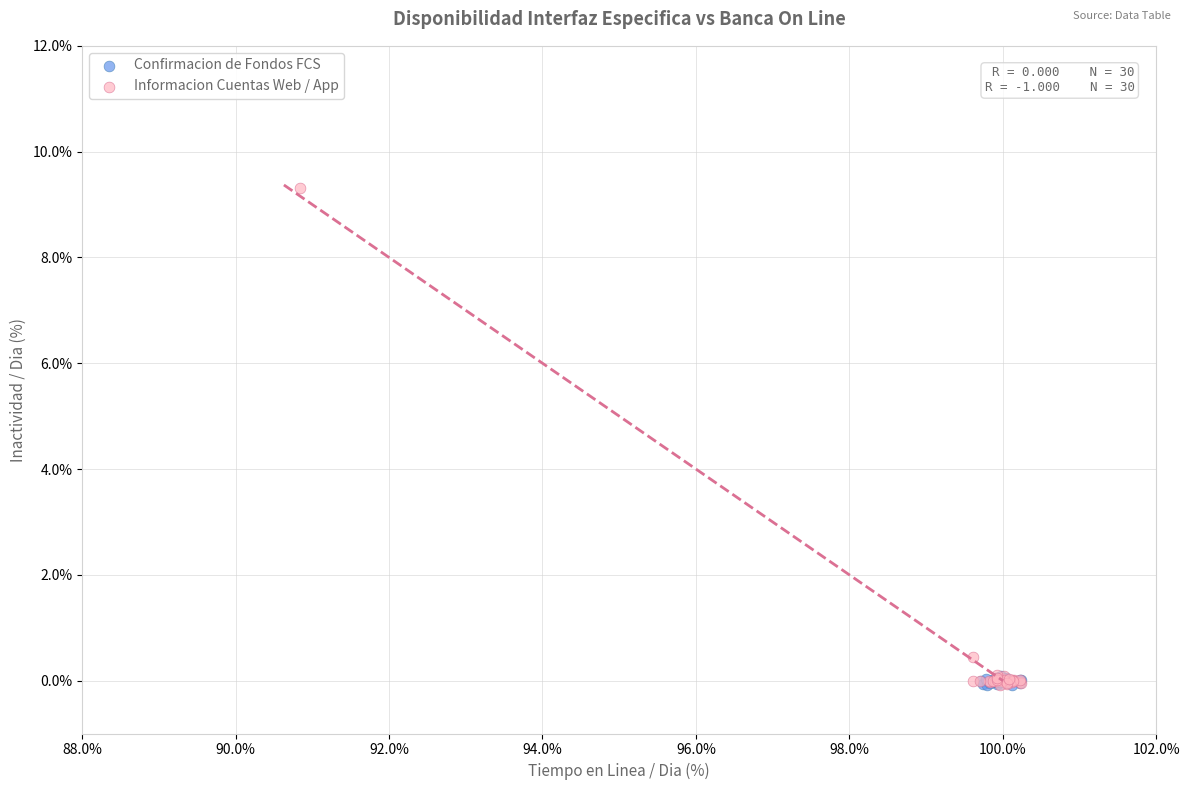

What are all the series names shown in the legend?

Confirmacion de Fondos FCS, Informacion Cuentas Web / App